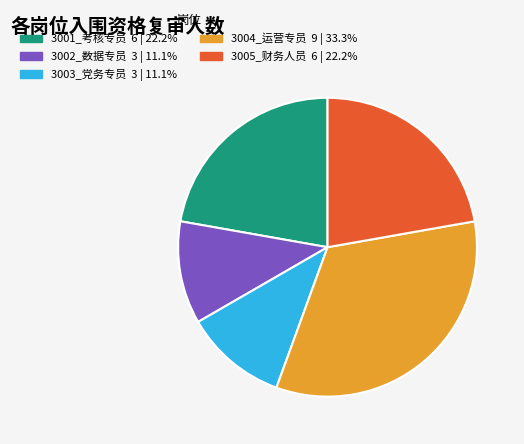

Does any single category account for the majority?

No